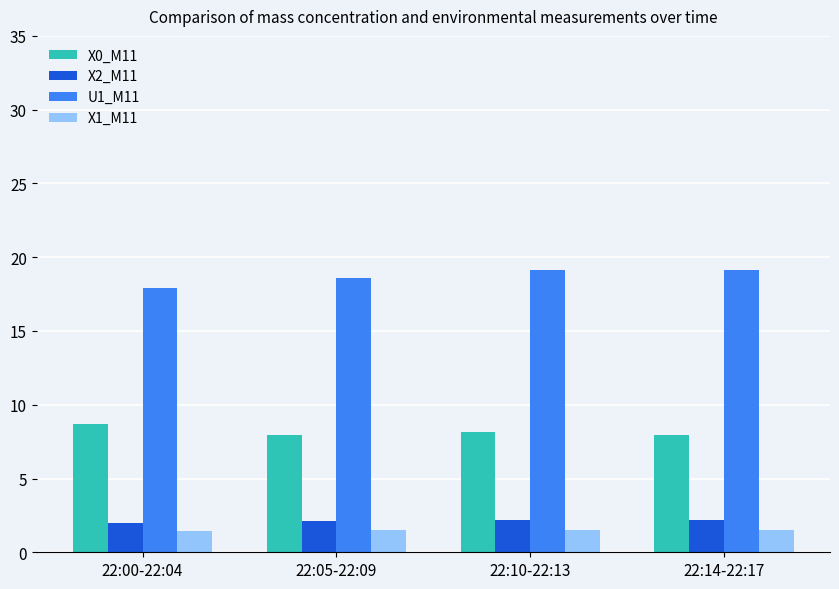

What is the sum of the U1_M11 values at 22:00-22:04 and 22:14-22:17?

37.0